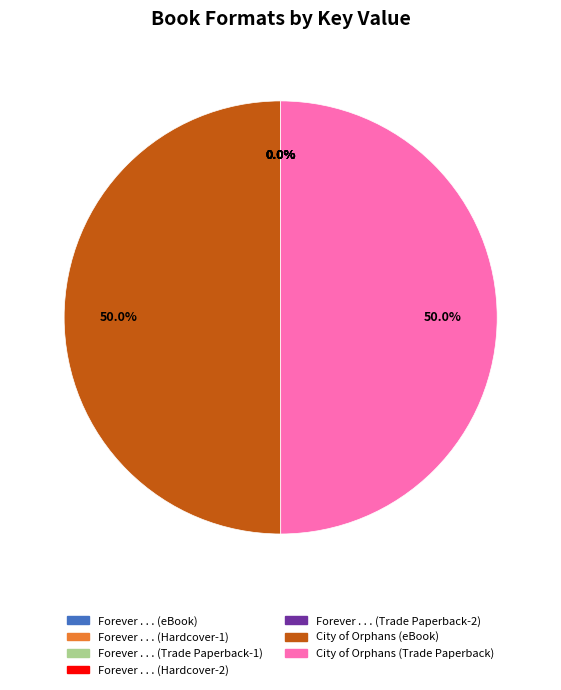

Between Forever . . . (Hardcover-2) and Forever . . . (eBook), which is larger?

Forever . . . (Hardcover-2)